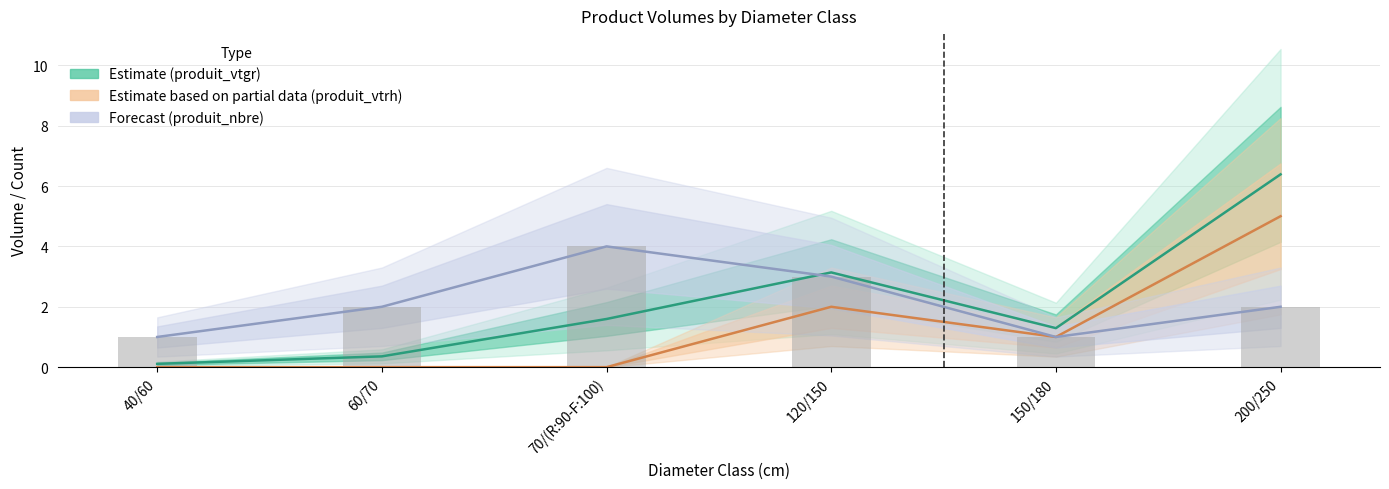

What are all the series names shown in the legend?

Estimate (produit_vtgr), Estimate based on partial data (produit_vtrh), Forecast (produit_nbre)